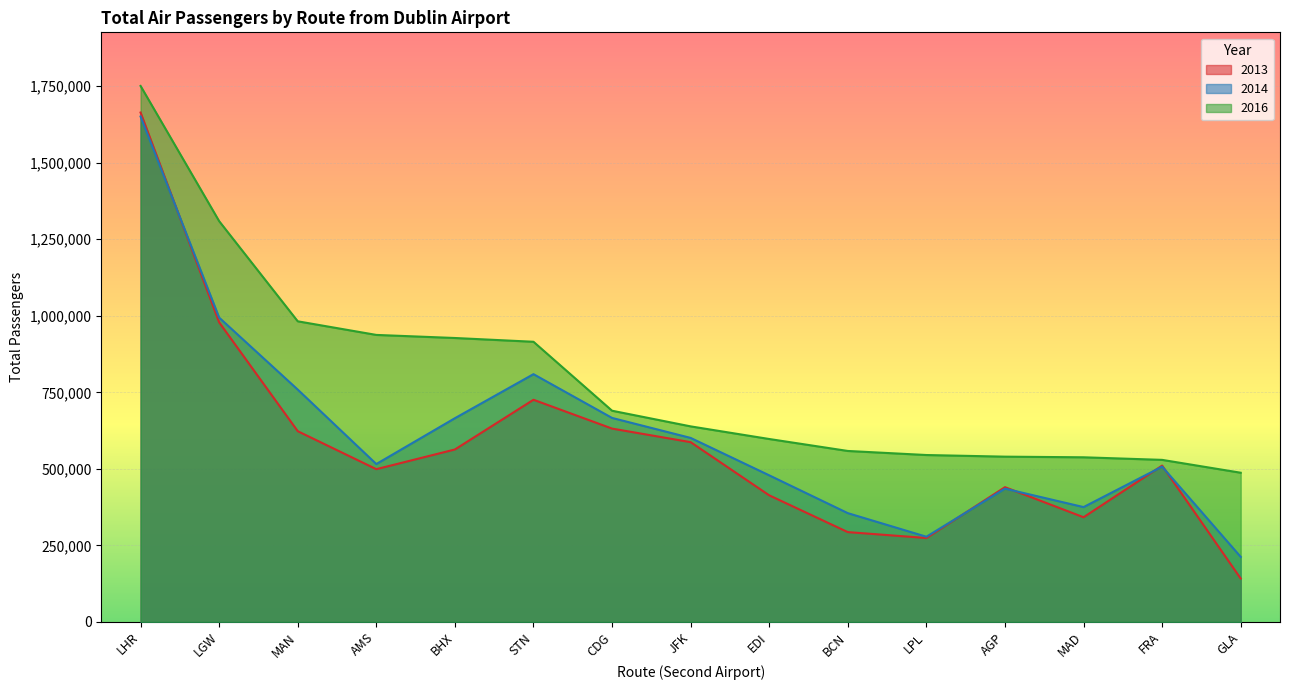

Reading right to left, transcribe all the data shown in this chart.

2013: GLA=141495	FRA=510568	MAD=341825	AGP=440066	LPL=273972	BCN=293254	EDI=413421	JFK=587104	CDG=631452	STN=725627	BHX=563203	AMS=498853	MAN=622970	LGW=978543	LHR=1663995
2014: GLA=212273	FRA=507220	MAD=374996	AGP=435245	LPL=278138	BCN=355207	EDI=478722	JFK=600960	CDG=666280	STN=809271	BHX=665380	AMS=515617	MAN=758849	LGW=994056	LHR=1651004
2016: GLA=487216	FRA=529252	MAD=537661	AGP=539741	LPL=545088	BCN=558350	EDI=597420	JFK=638663	CDG=689816	STN=915087	BHX=927422	AMS=937467	MAN=981951	LGW=1309144	LHR=1750929